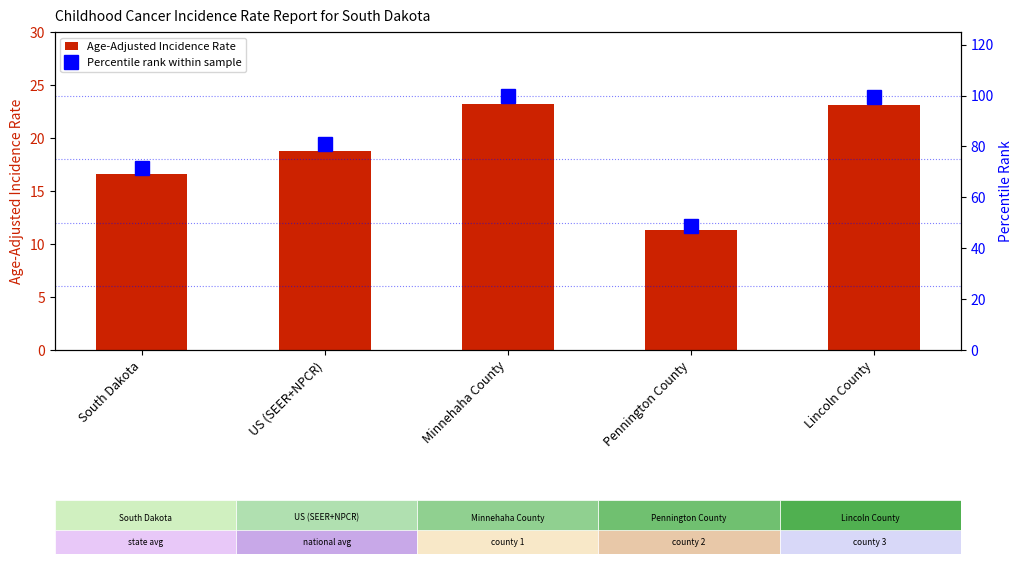

List the series in order of their peak value, lowest first.

Age-Adjusted Incidence Rate, Percentile rank within sample